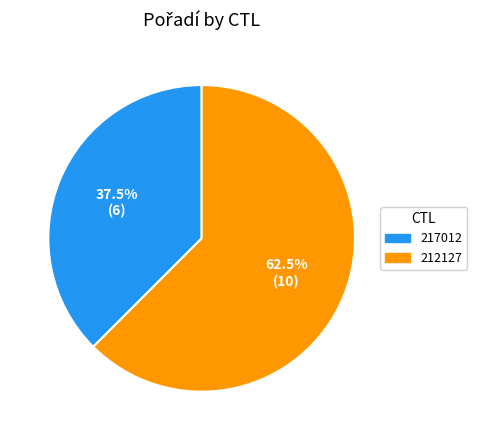

What is the total percentage of 212127 and 217012?

100.0%